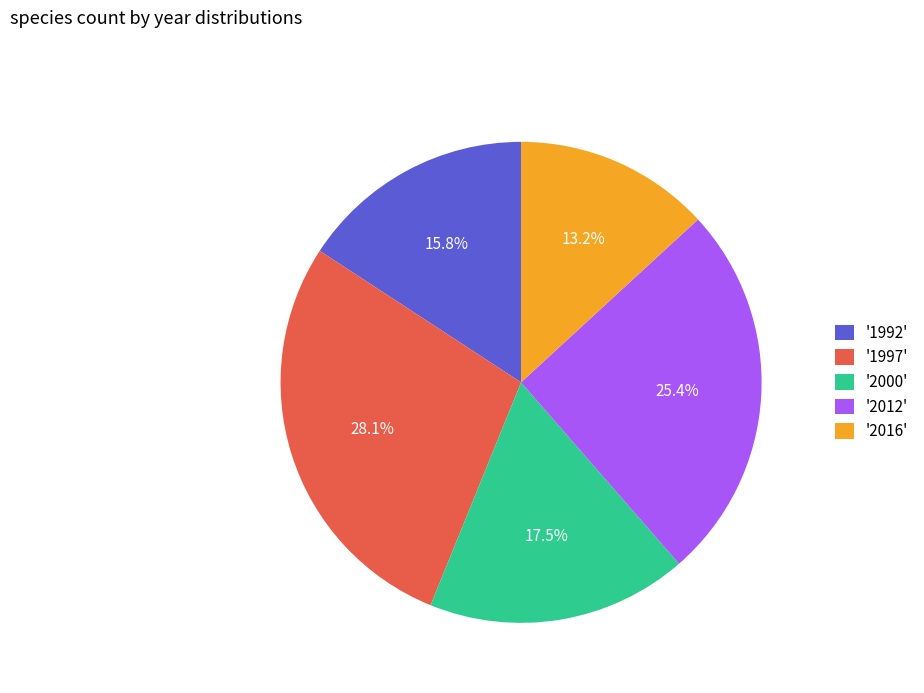

Which slice is the largest?

'1997'